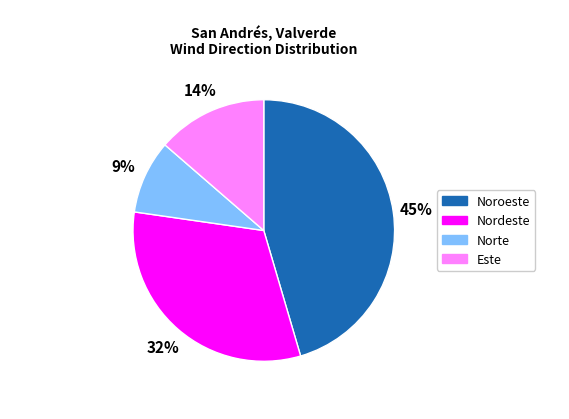

Does any single category account for the majority?

No